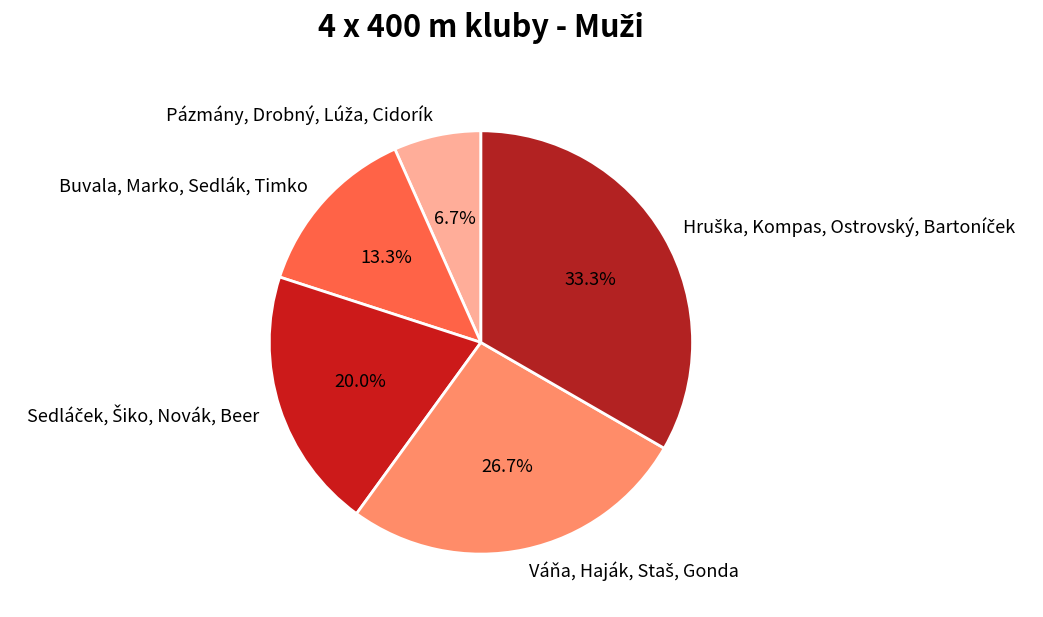

Is there any slice that represents more than half of the pie?

No